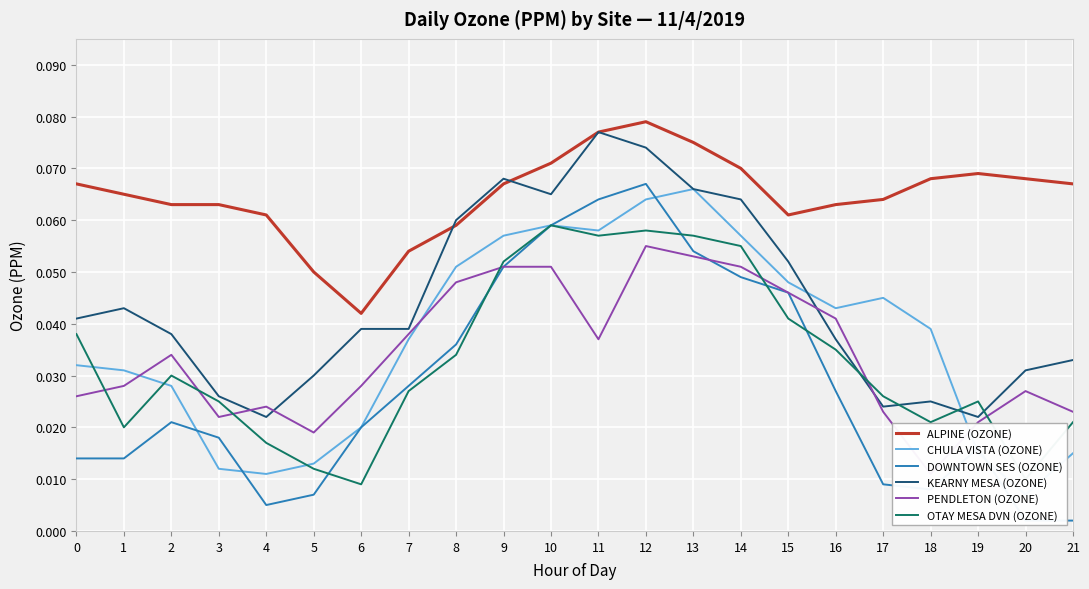

True or false: OTAY MESA DVN (OZONE) and KEARNY MESA (OZONE) cross at least once.

True